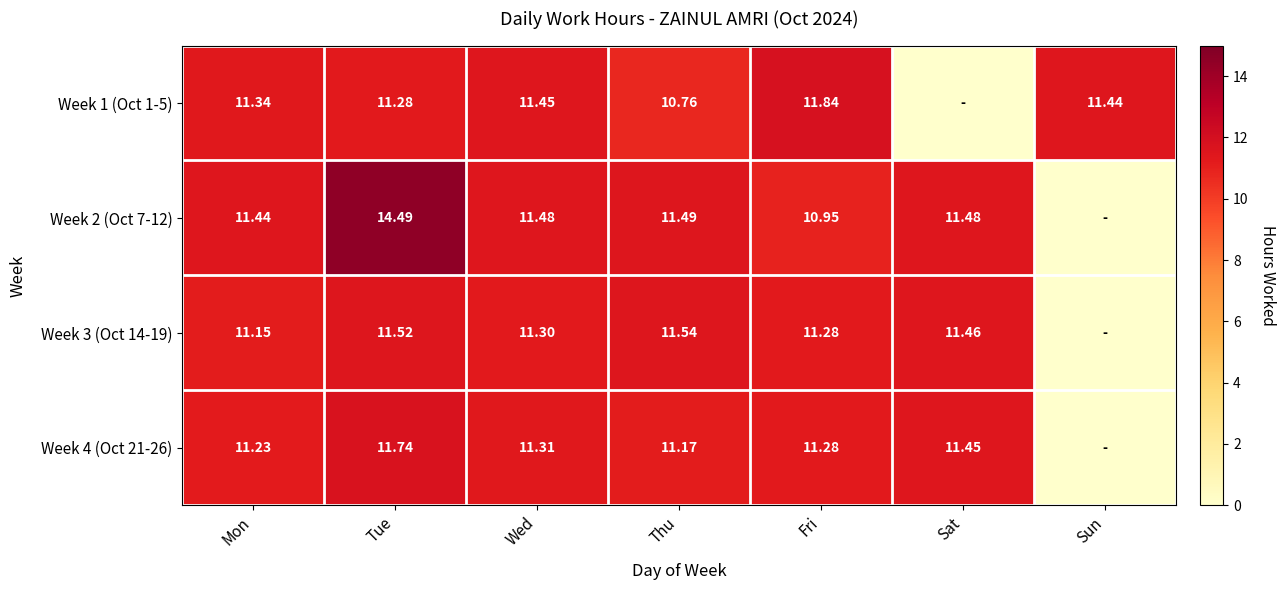

Is the value of Week 1 (Oct 1-5) at Sun greater than the value of Week 3 (Oct 14-19) at Wed?

Yes